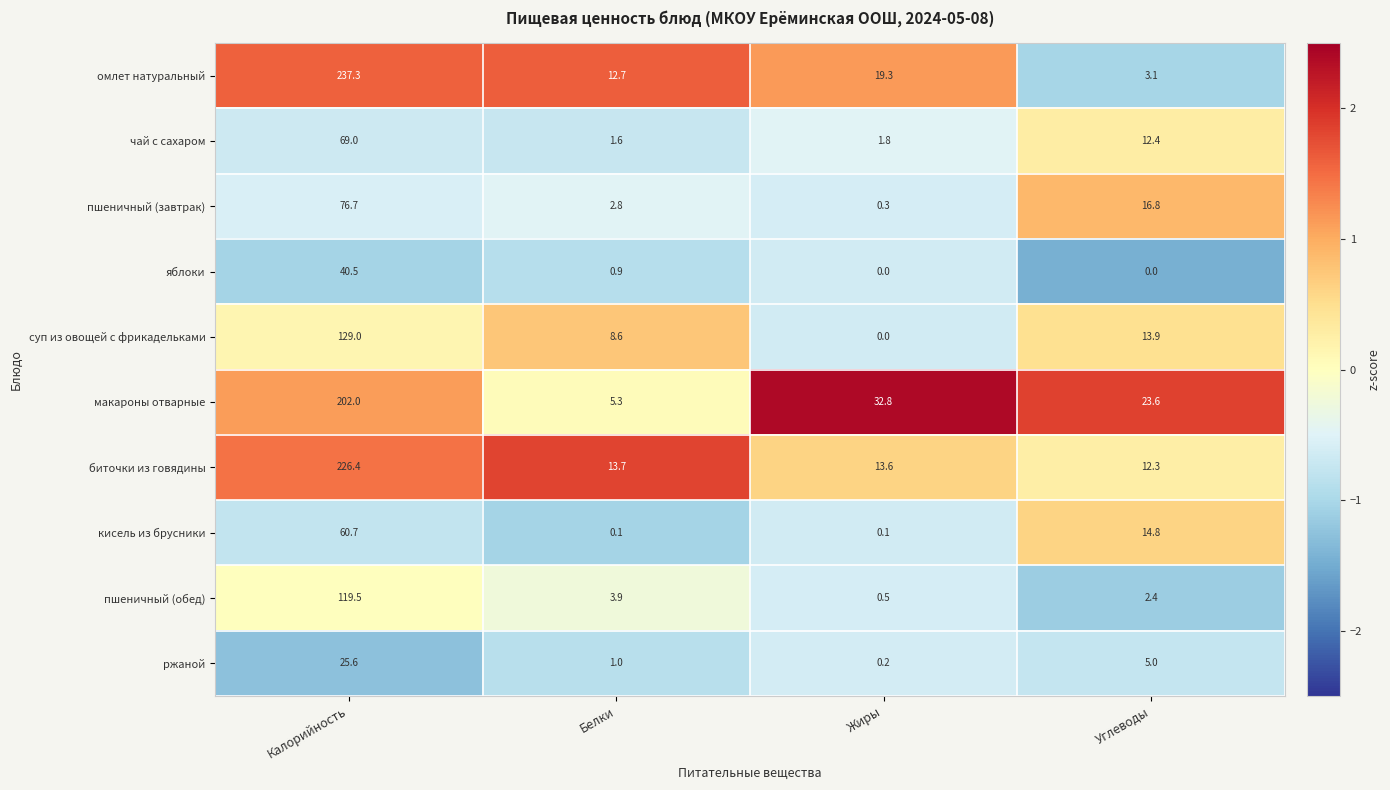

Count the number of categories in the chart.

4